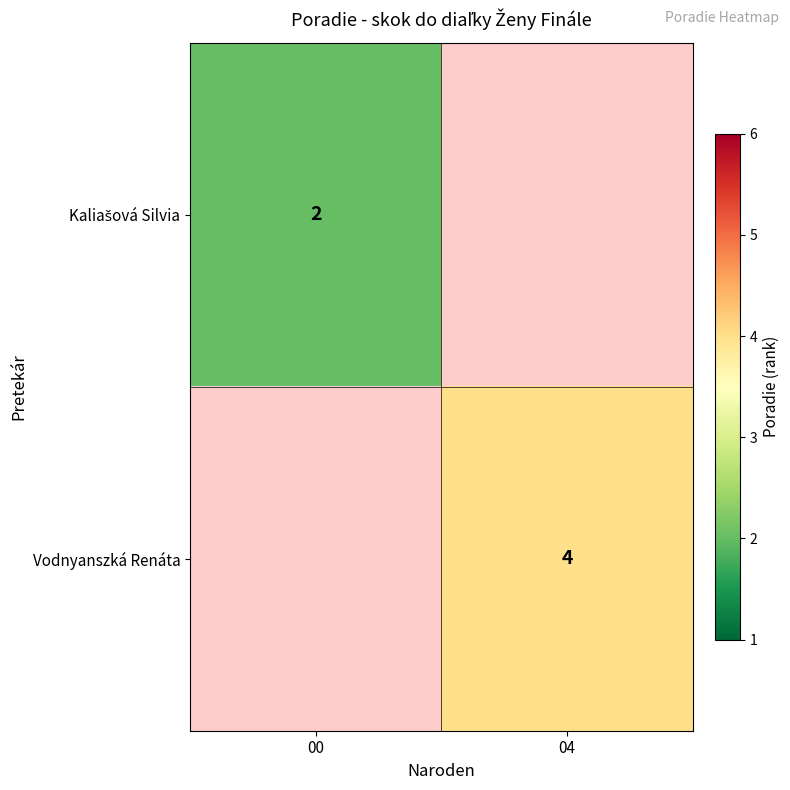

The value of Vodnyanszká Renáta at 04 is 4. True or false?

True